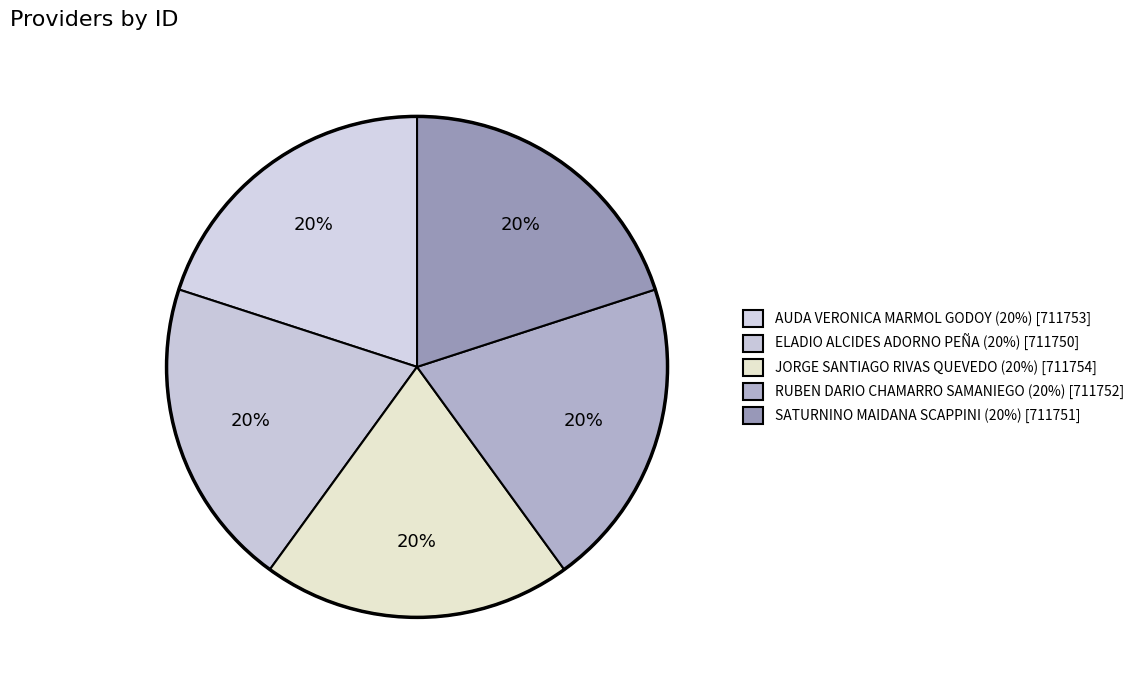

How many slices are in this pie chart?

5